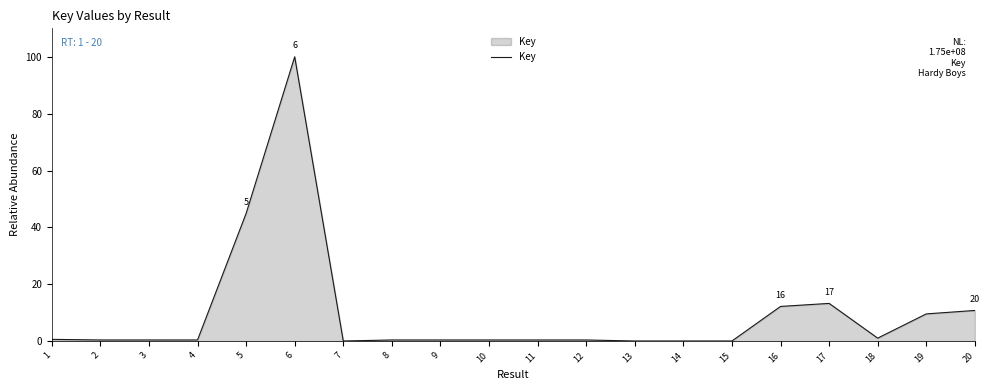

Does the chart display data point markers on the line(s)?

No